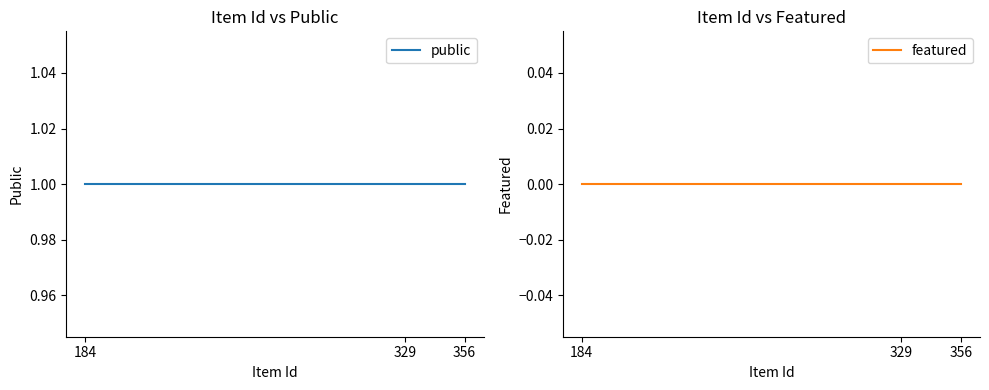

Does the chart display data point markers on the line(s)?

No